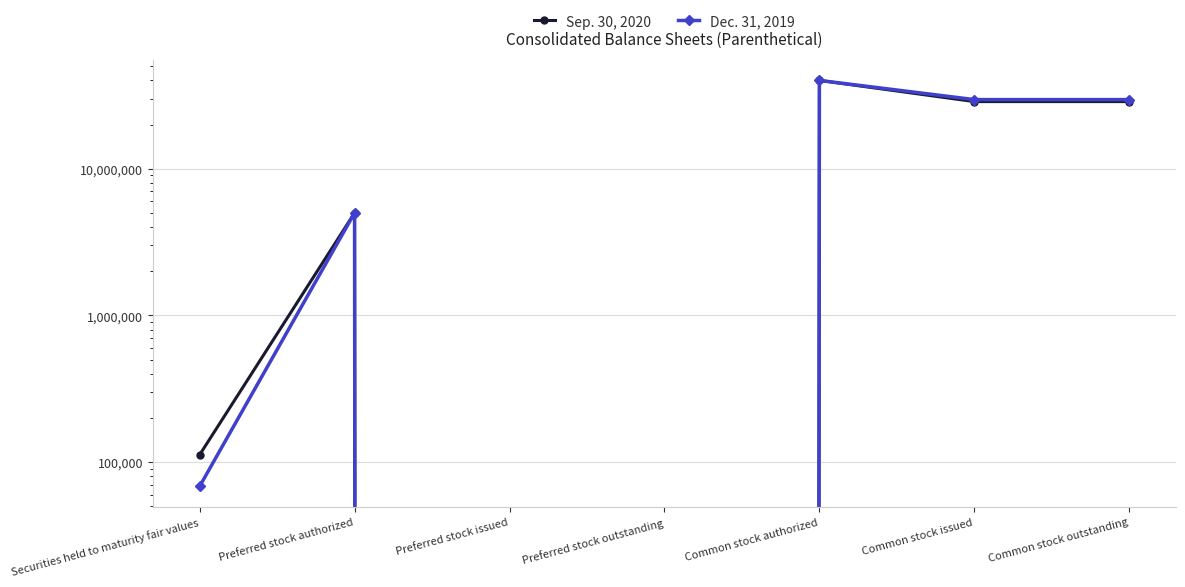

How many distinct data groups are displayed?

2